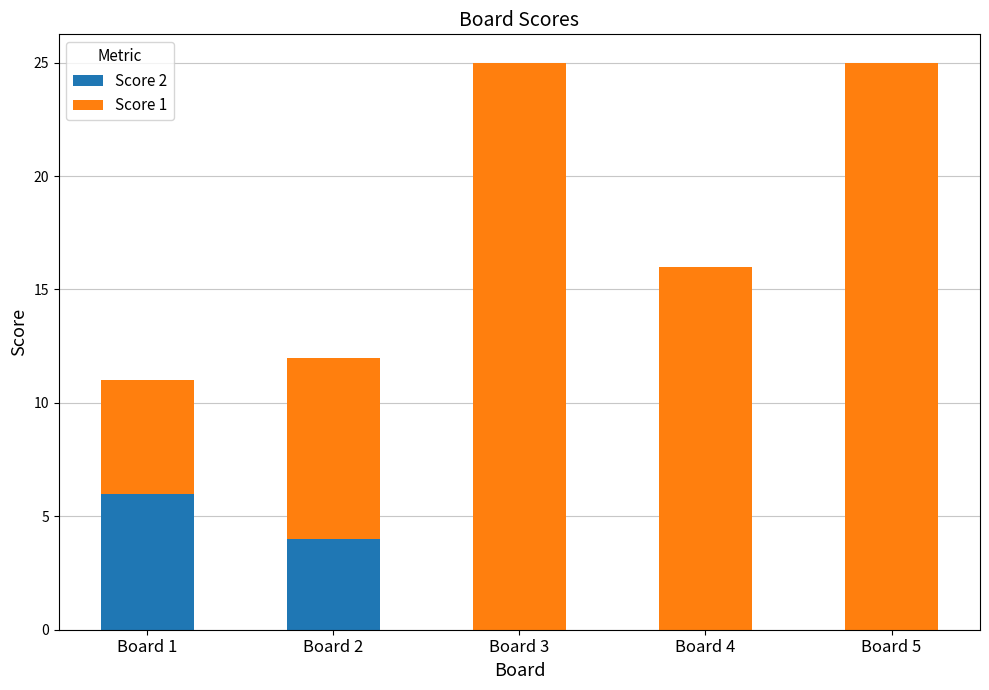

What is the total value across all series at Board 2?

12